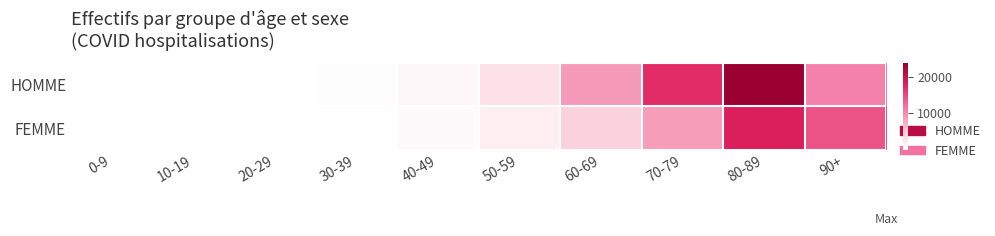

How many categories are shown in the chart?

10